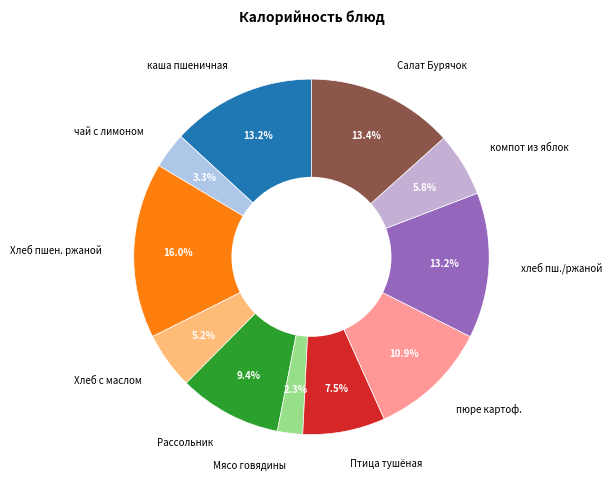

To the nearest percent, what is the difference between the largest and smallest slice percentages?

14%